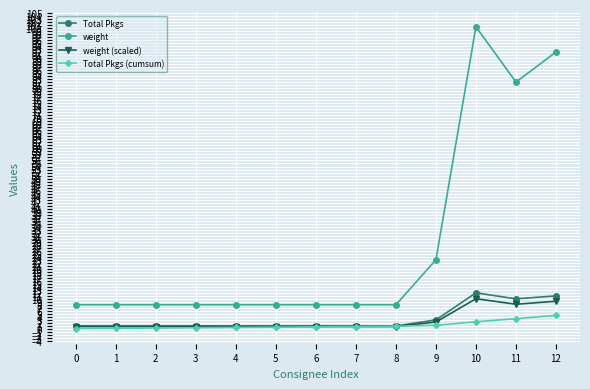

At which category does the chart reach its peak across all series?

10